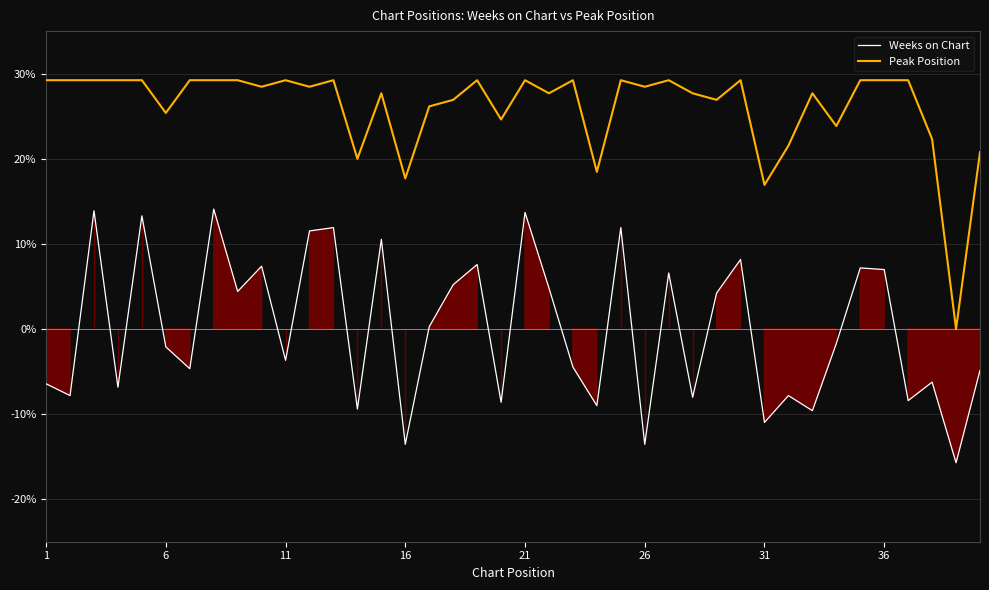

How many data points does each series have?

40